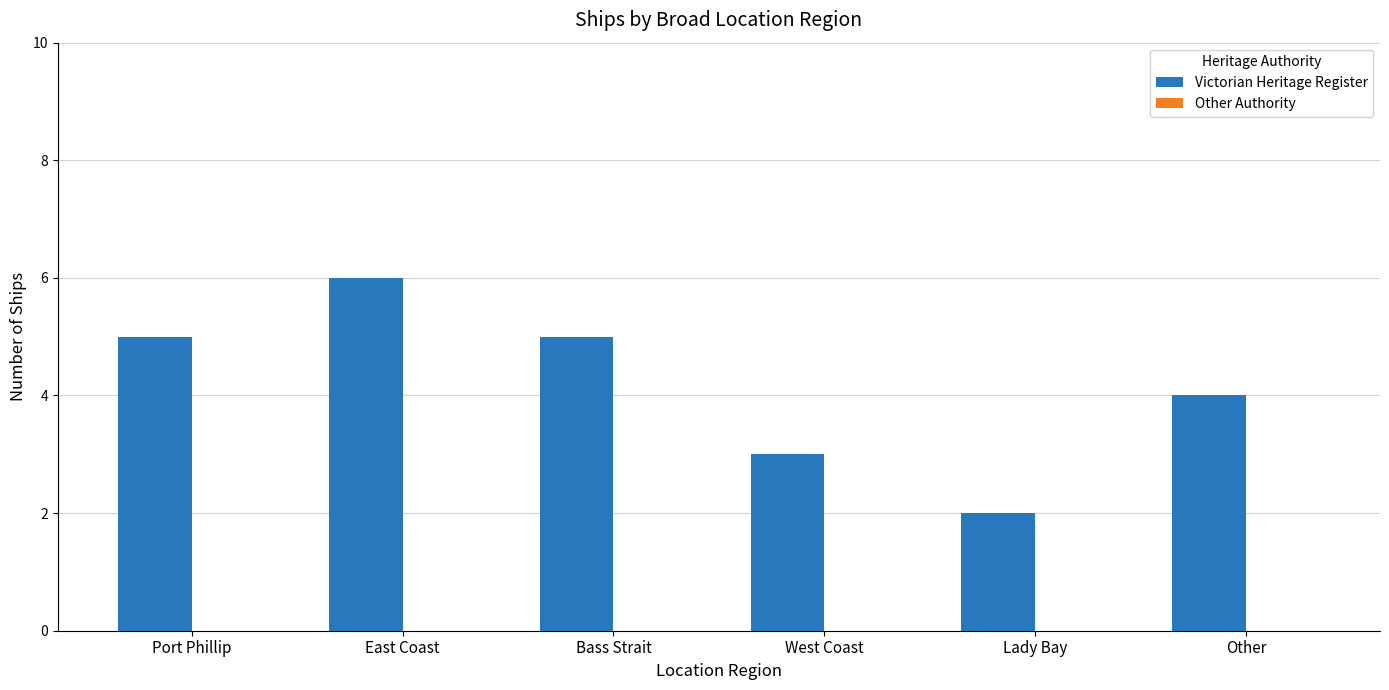

What is the ratio of the value at Bass Strait to the value at West Coast?

1.7